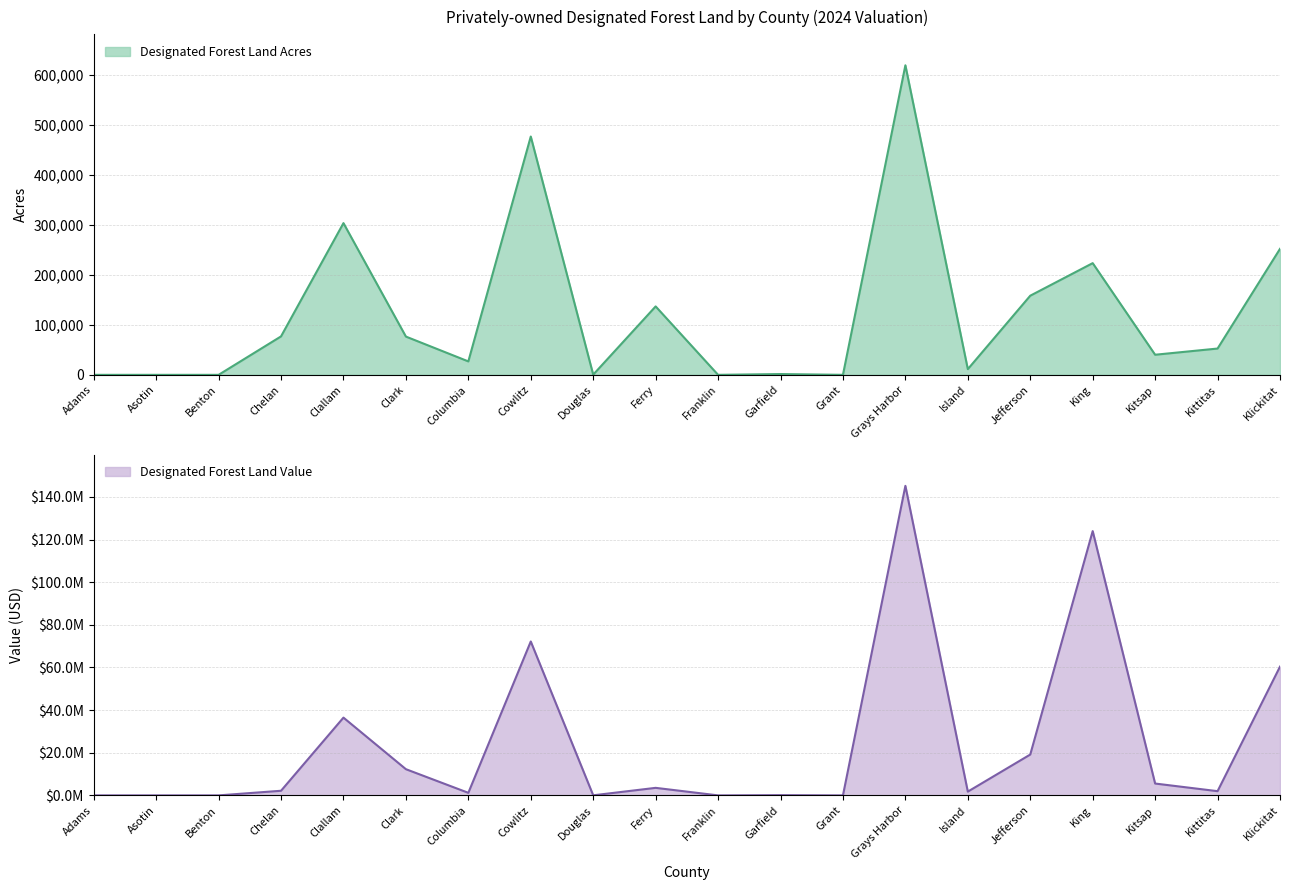

What is the label of the 7th point from the left?

Columbia